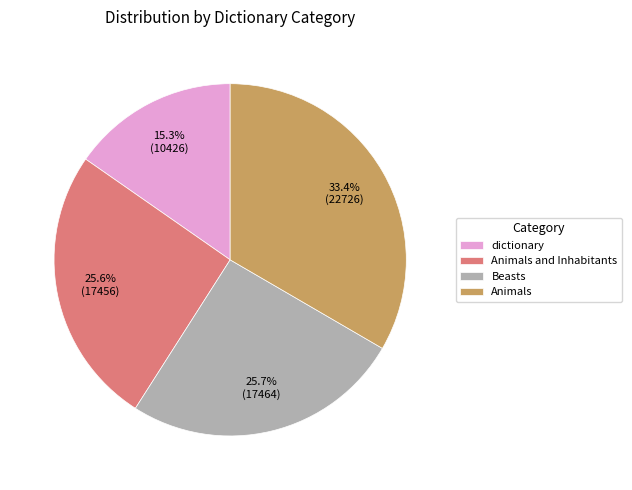

Approximately how many times larger is the value at Animals and Inhabitants compared to dictionary?

1.7